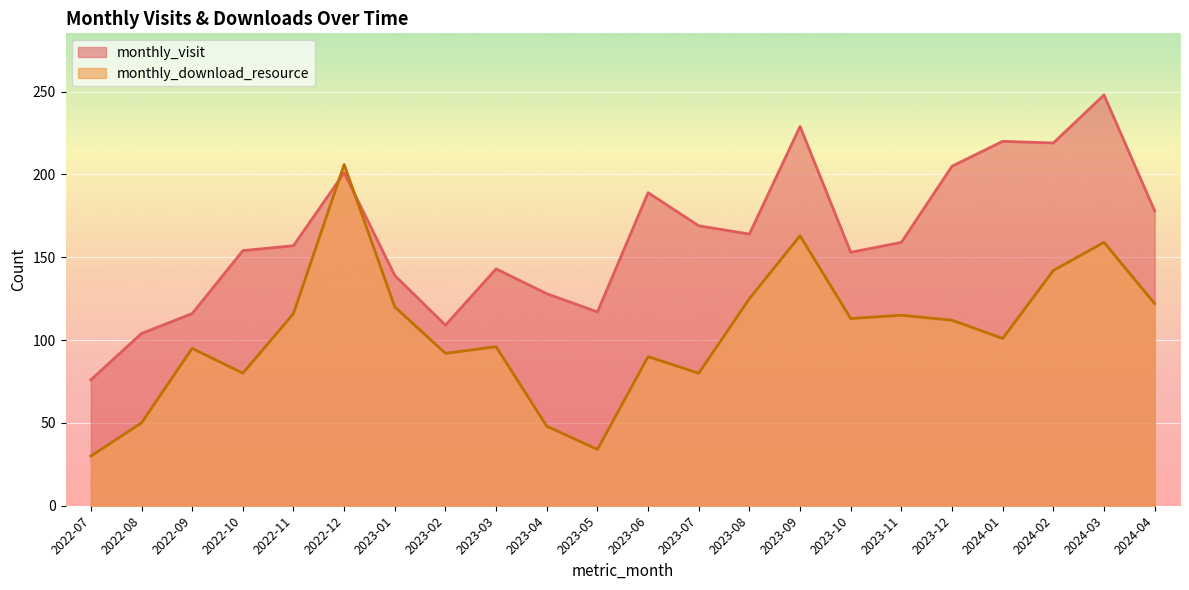

The monthly_download_resource series shows 44 at 2023-03. True or false?

False